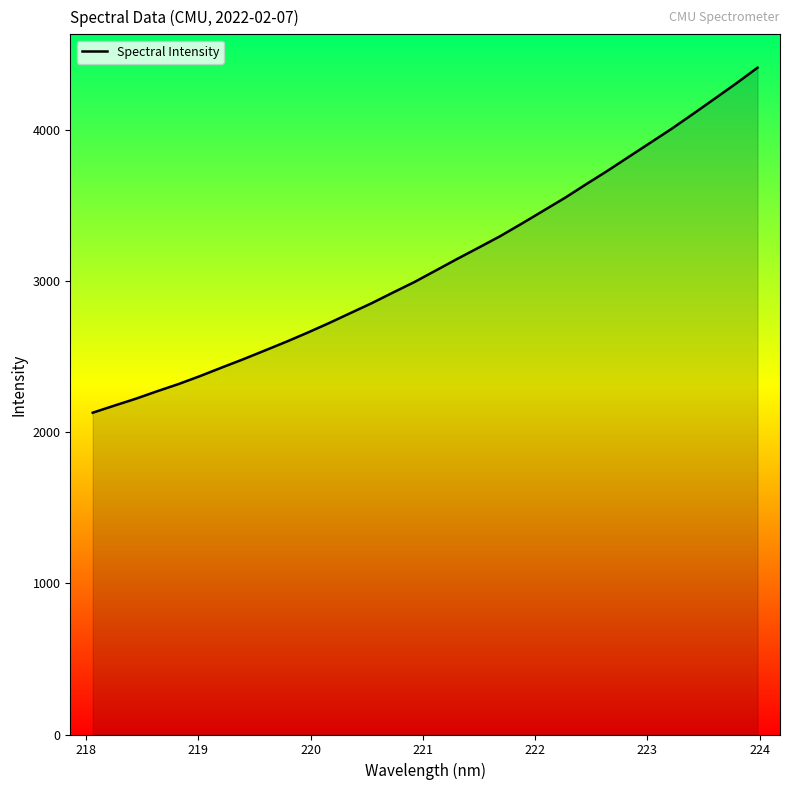

What is the difference between the maximum and minimum values?

2283.7